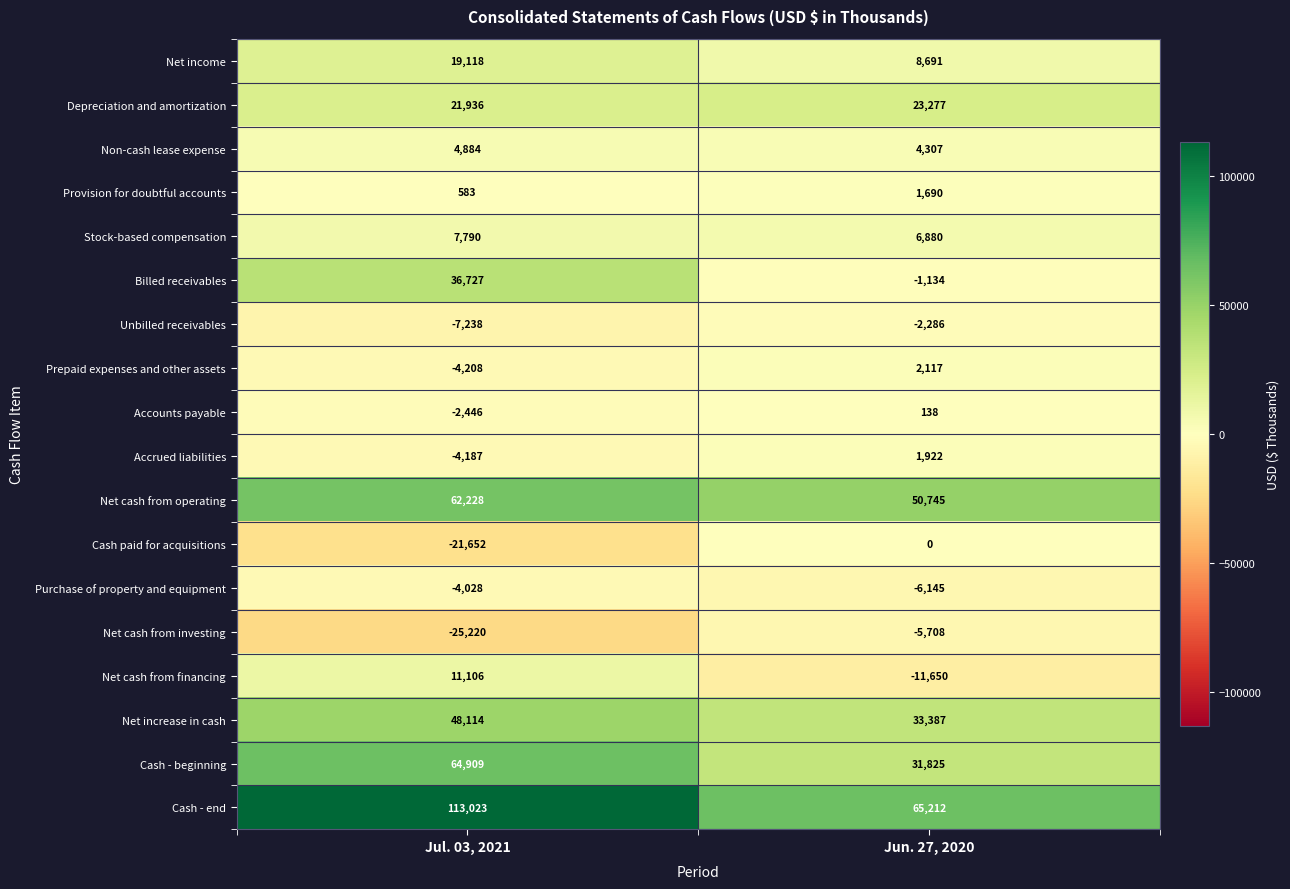

The Cash paid for acquisitions series shows -14828 at Jul. 03, 2021. True or false?

False